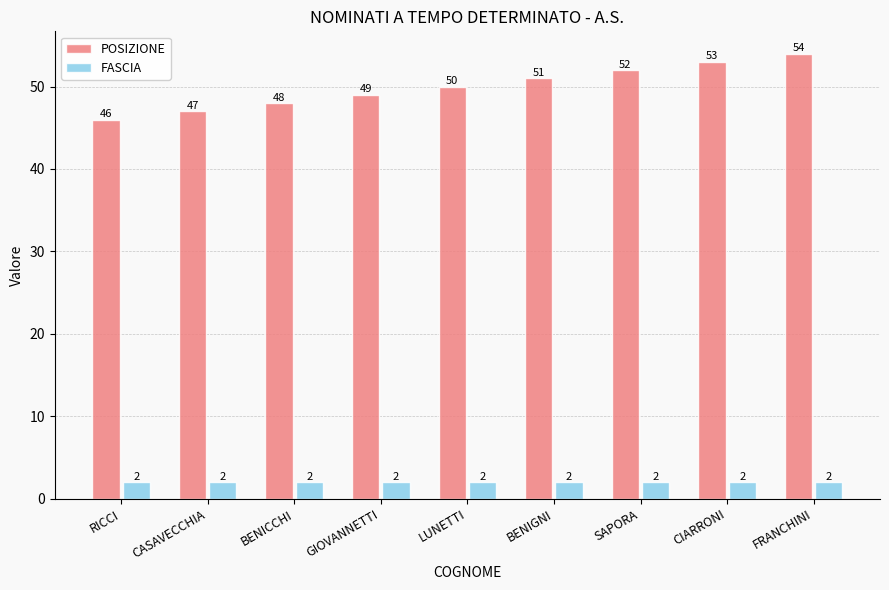

At which category is the sum across all series the highest?

FRANCHINI